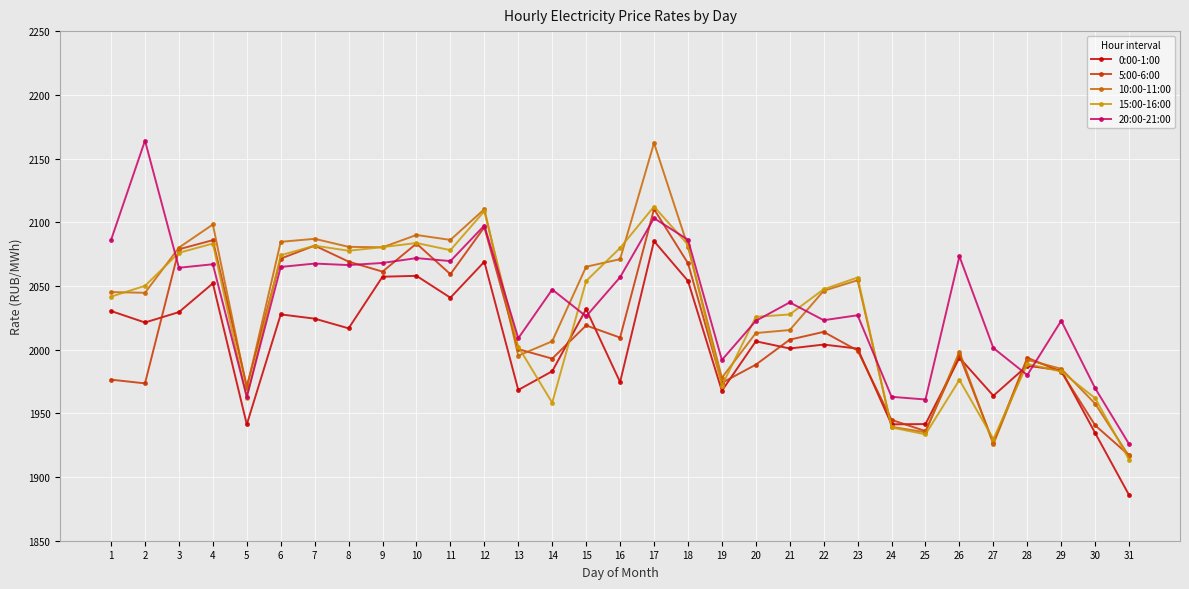

Which series changed the most between 5 and 14?

20:00-21:00